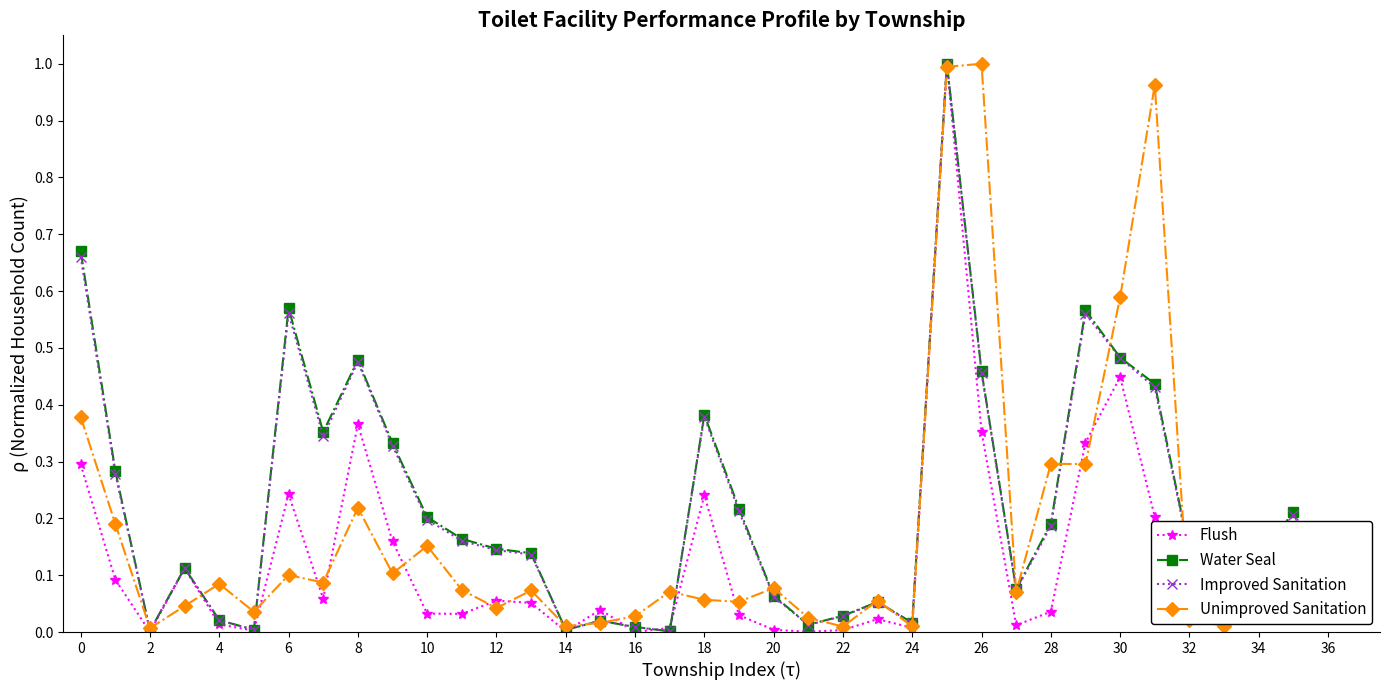

True or false: Water Seal has more than 1 interior local peaks.

True